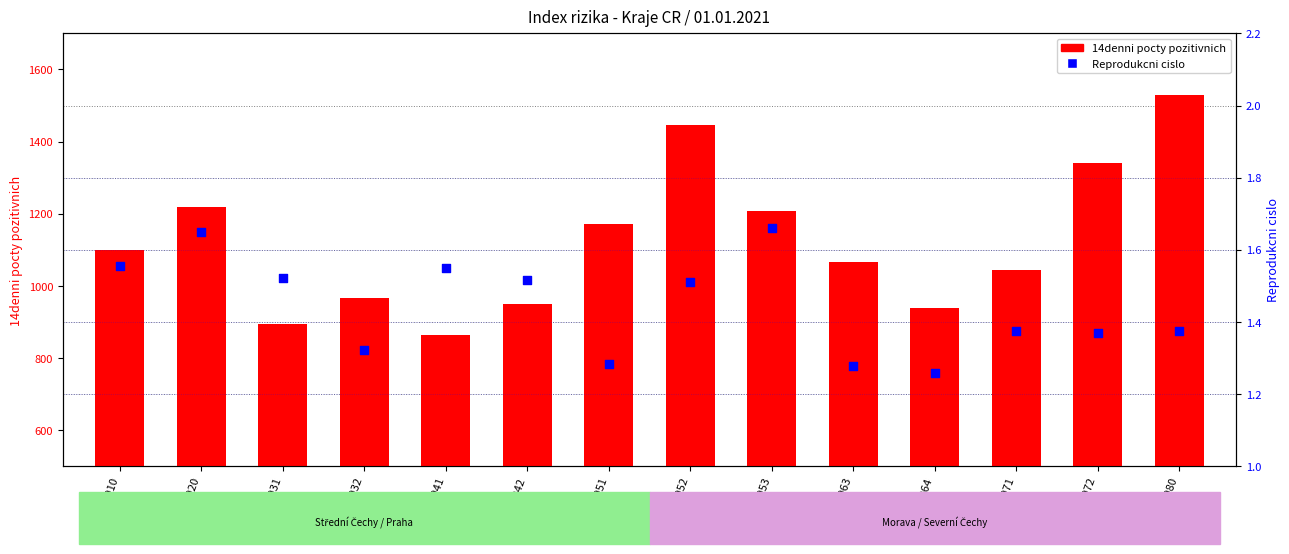

At how many categories does at least one series exceed 1162?

6